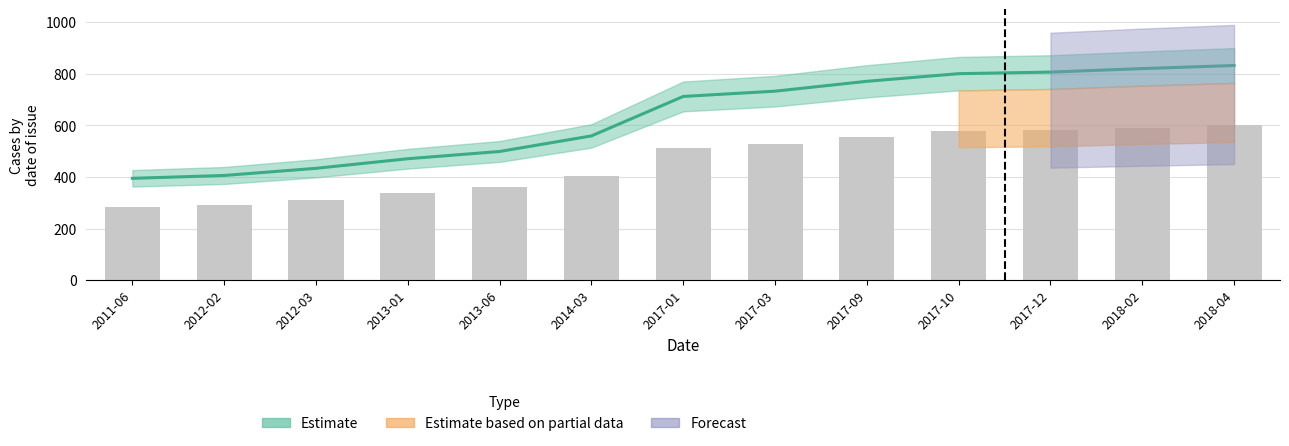

Rank the categories by value from highest to lowest.

2018-04, 2018-02, 2017-12, 2017-10, 2017-09, 2017-03, 2017-01, 2014-03, 2013-06, 2013-01, 2012-03, 2012-02, 2011-06